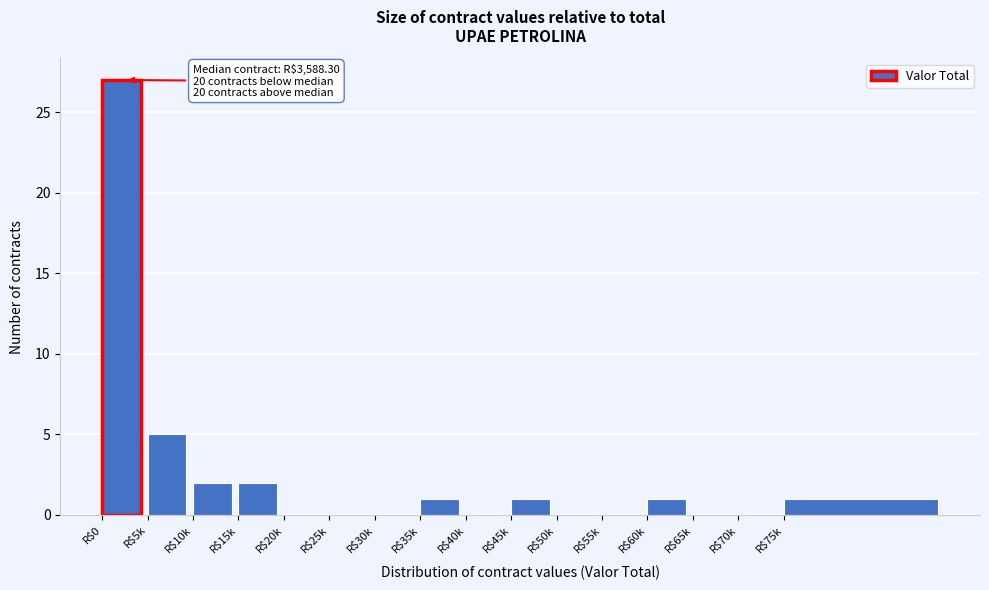

Where is the data nearest to the value 13?

R$5k